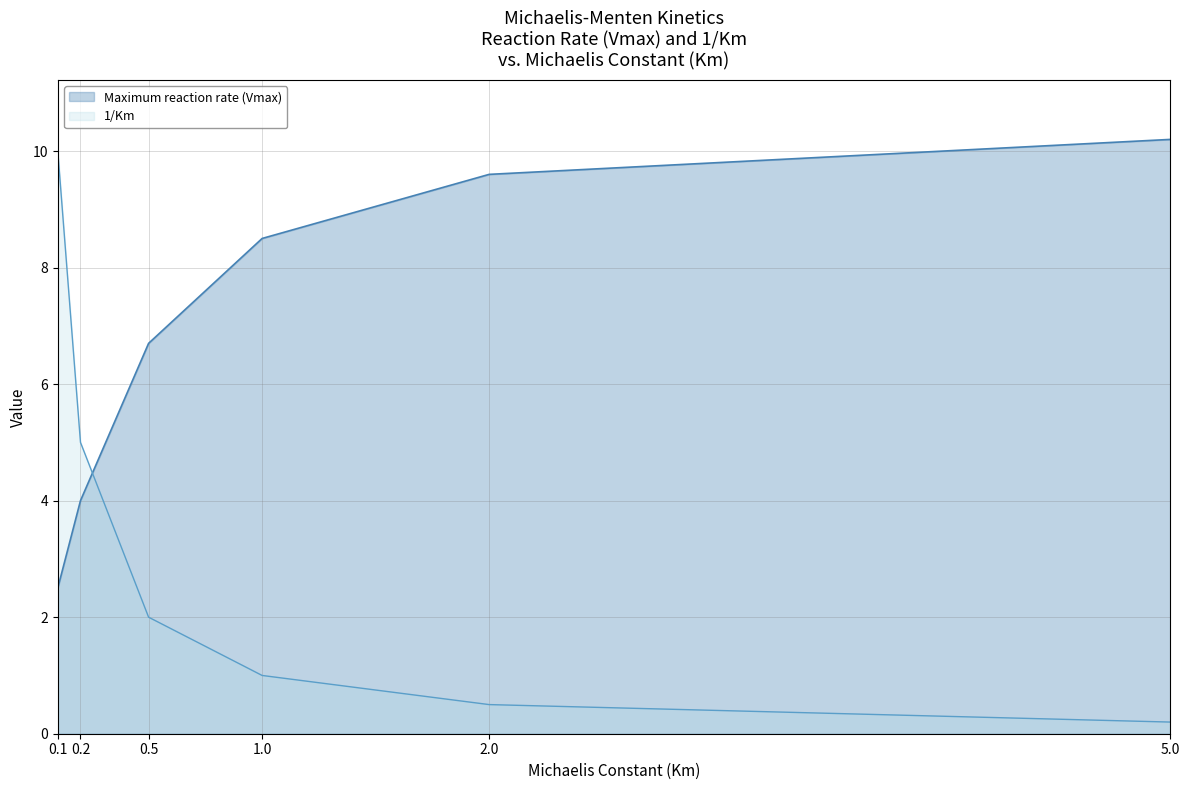

At how many categories does at least one series exceed 2?

6